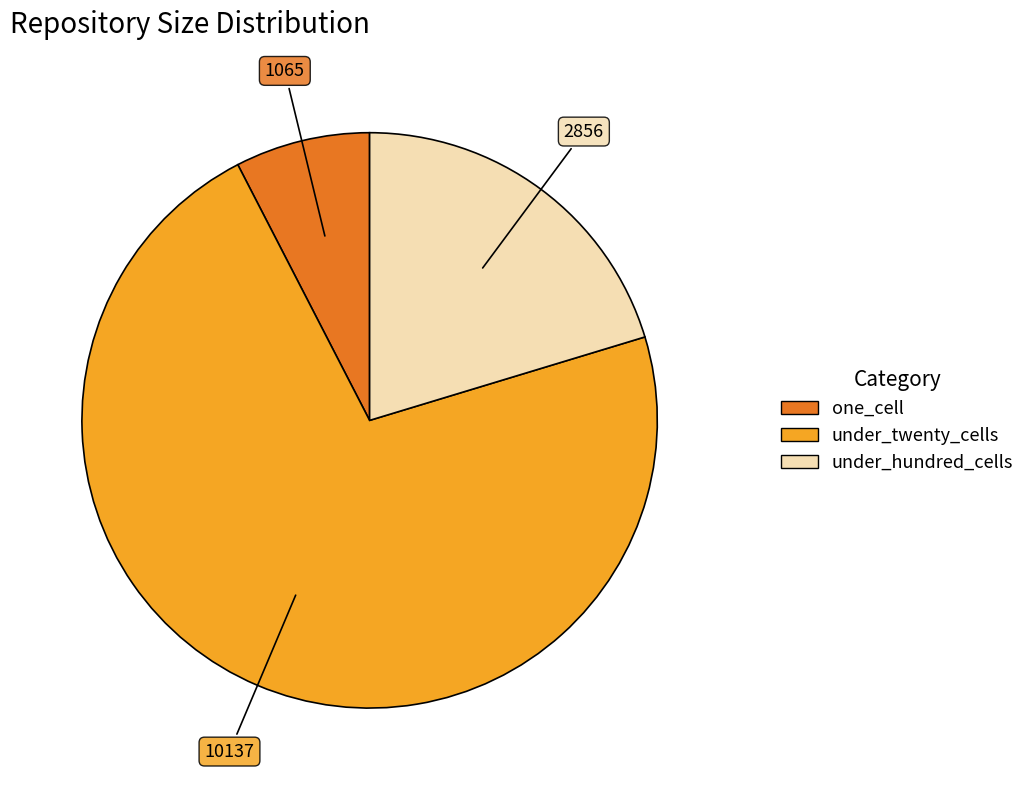

Is there a majority slice in this chart?

Yes